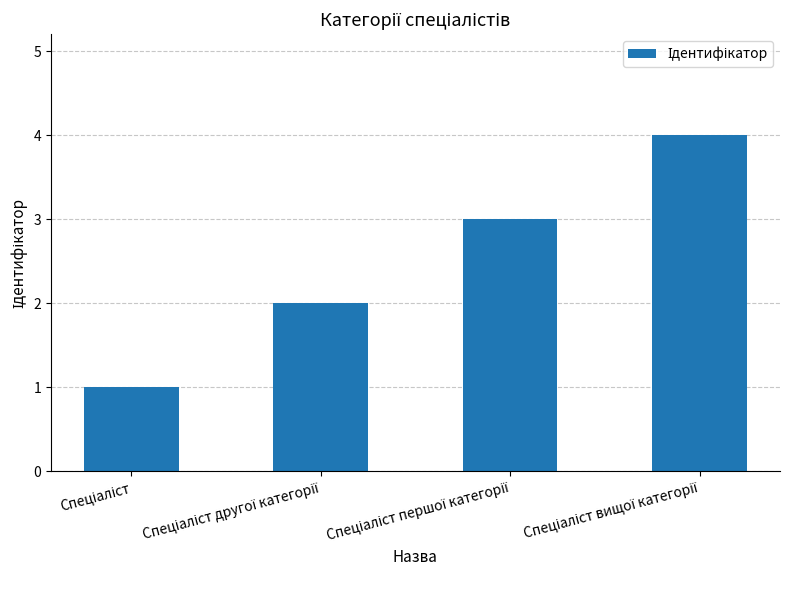

What is the smallest value displayed?

1